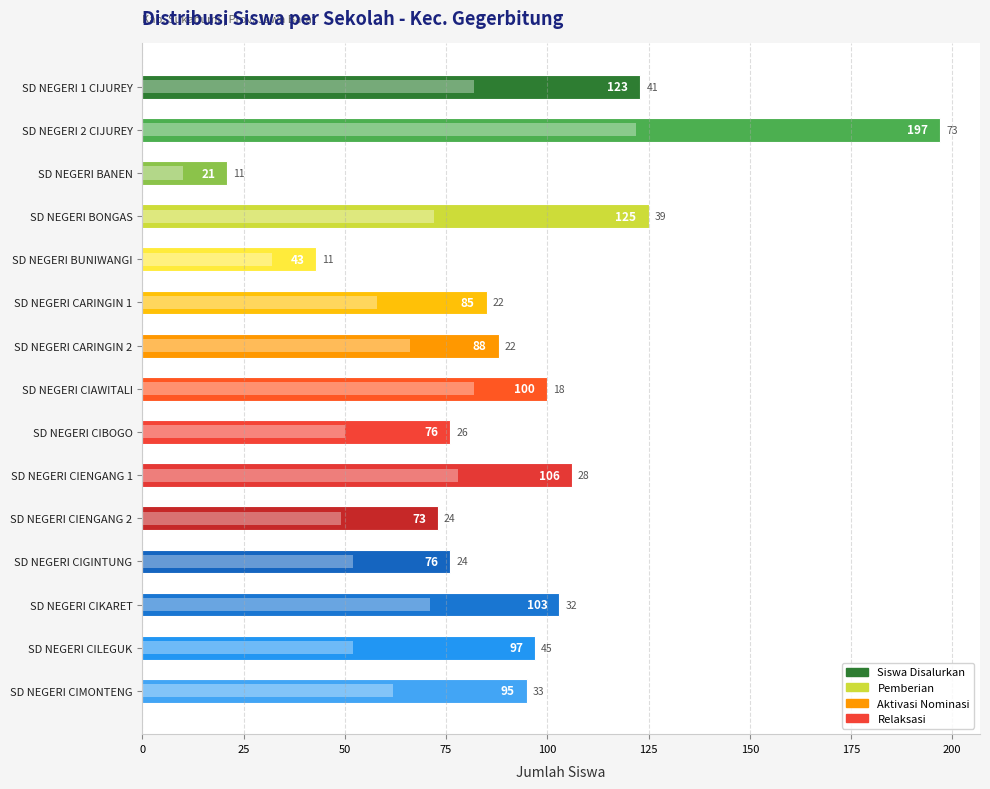

How many values in the Pemberian series are below 62?

7